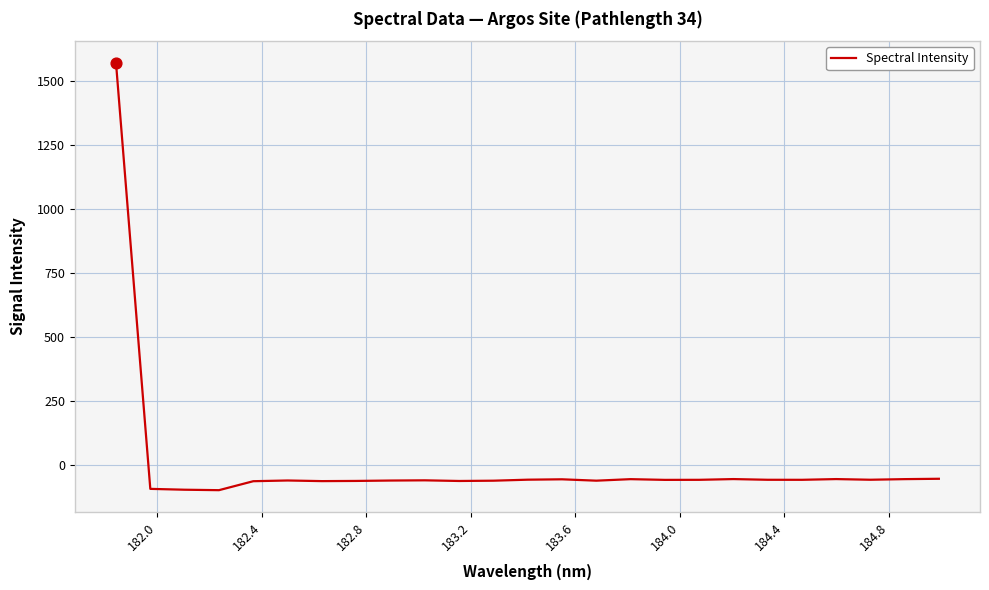

What is the difference between the maximum and minimum values?

1667.5